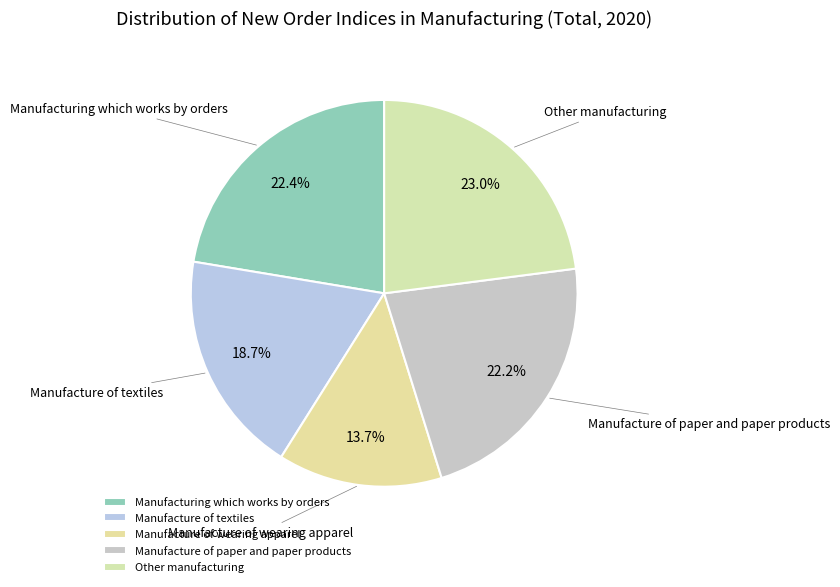

To the nearest percent, what is the combined percentage of Manufacture of paper and paper products and Manufacture of textiles?

41%